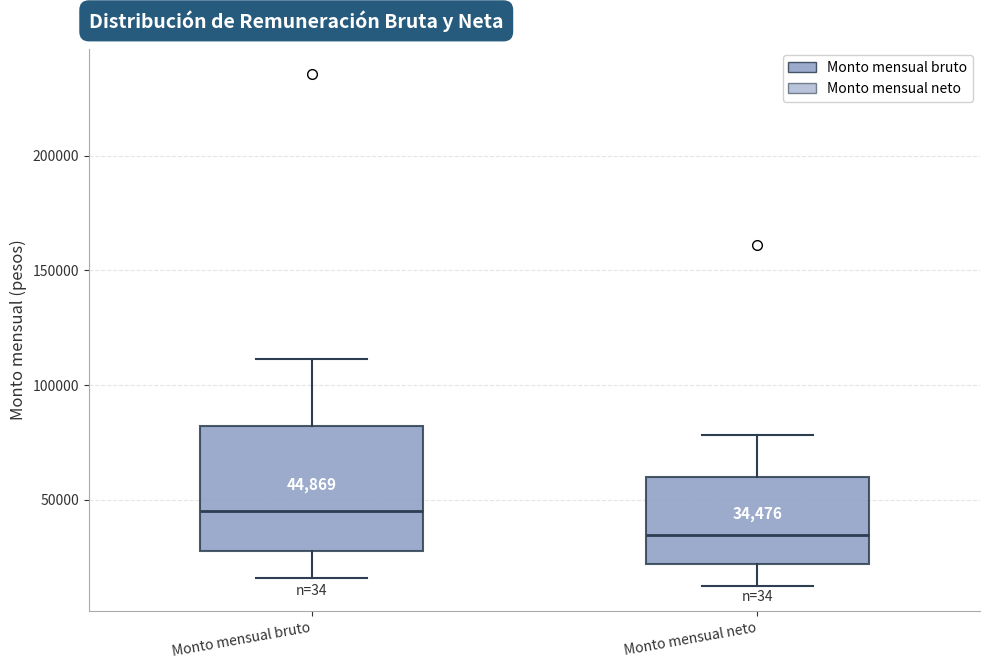

Comparing the boxes themselves (not the whiskers), which one is the tallest?

Monto mensual bruto